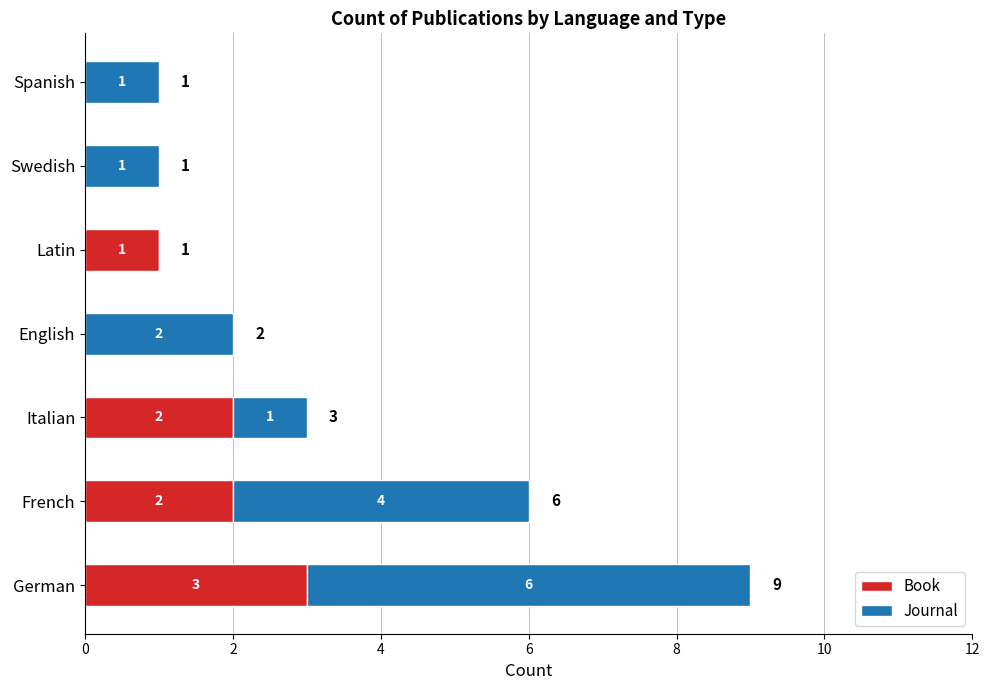

At which label is Book closest to 1?

Latin